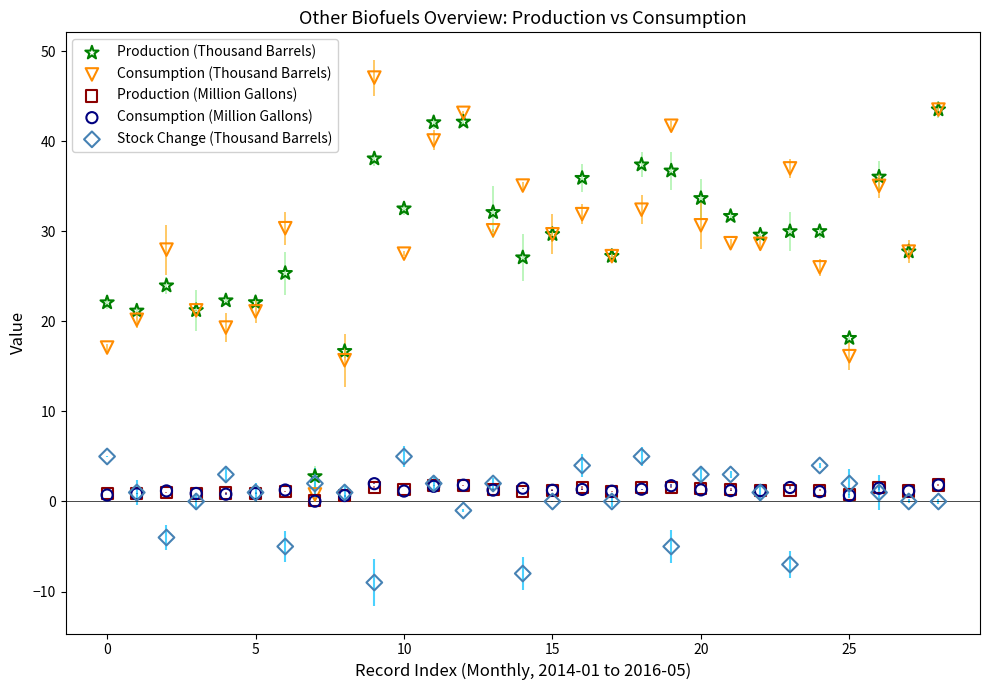

Which series contains the highest Y value?

Consumption (Thousand Barrels)